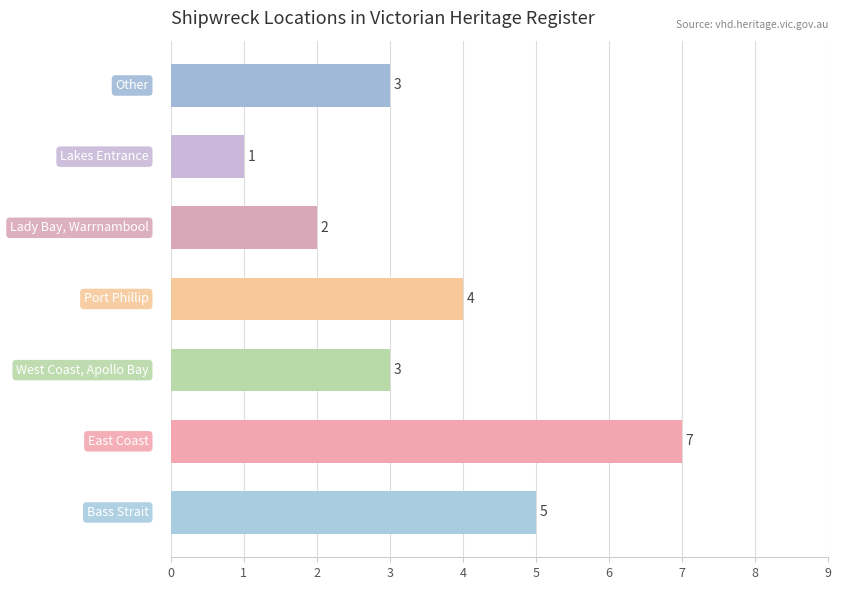

What is the maximum value shown in the chart?

7